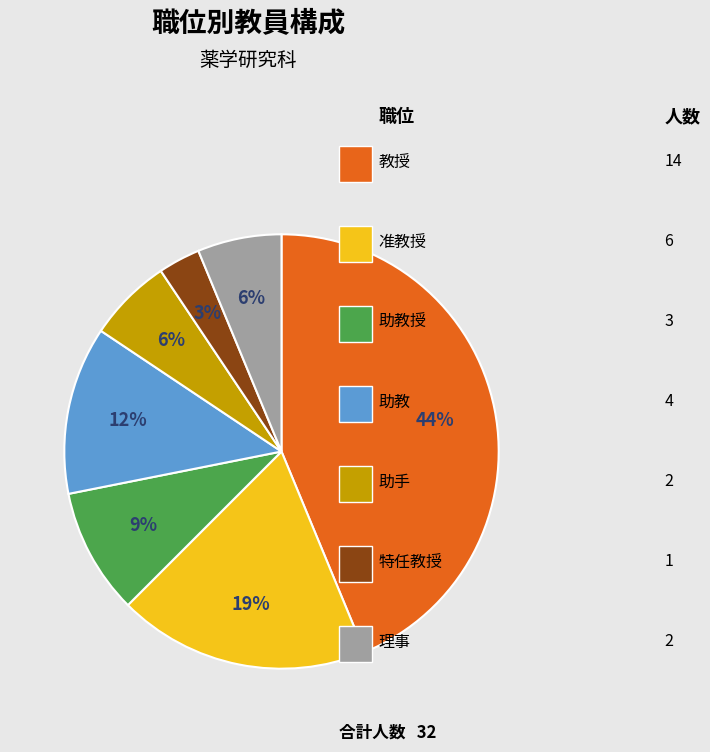

To the nearest percent, what is the difference between the largest and smallest slice percentages?

41%